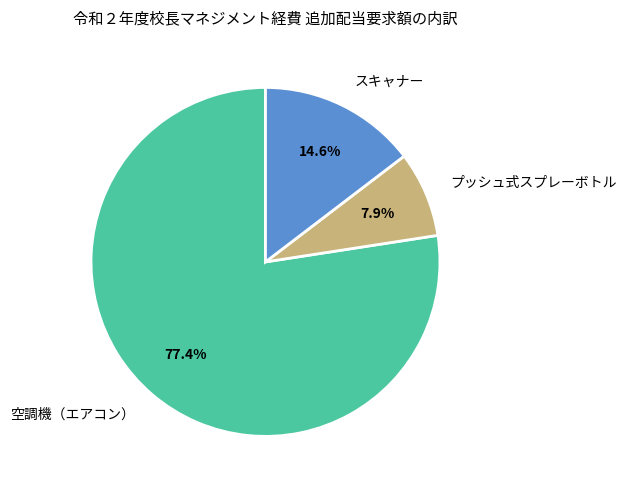

Approximately how many times larger is the value at スキャナー compared to プッシュ式スプレーボトル?

1.8